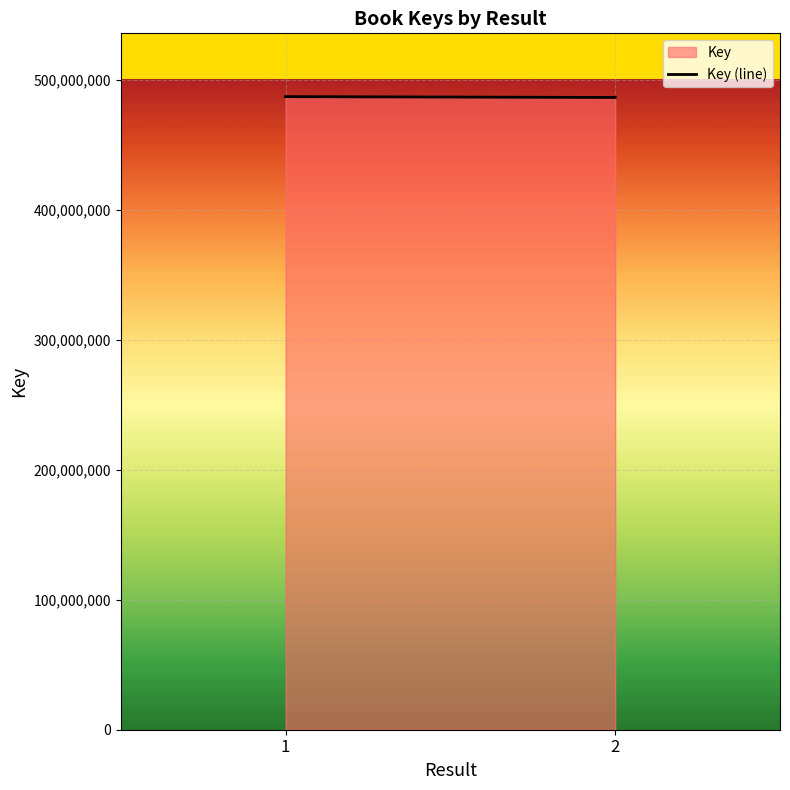

Approximately how many times larger is the value at 2 compared to 1?

1.0